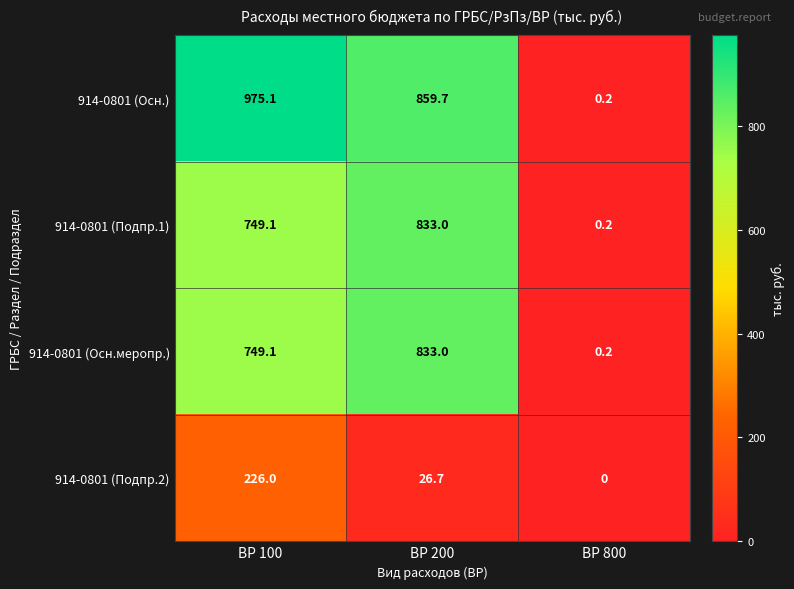

List the labels in order of 914-0801 (Осн.меропр.) value, smallest first.

ВР 800, ВР 100, ВР 200